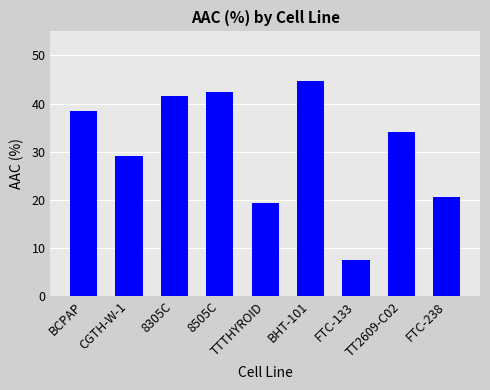

Reading left to right, transcribe all the data shown in this chart.

BCPAP=38.5	CGTH-W-1=29.1	8305C=41.6	8505C=42.4	TTTHYROID=19.3	BHT-101=44.6	FTC-133=7.5	TT2609-C02=34.0	FTC-238=20.7